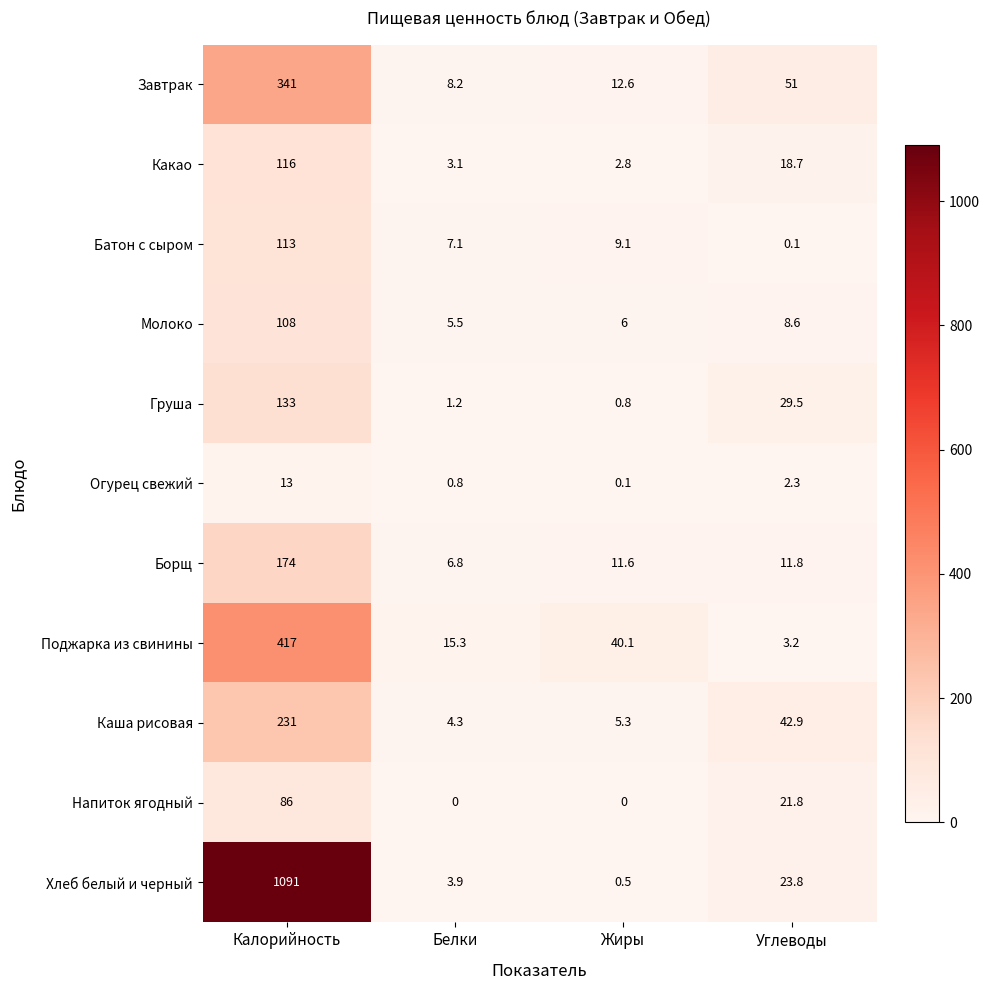

What is the spread (max minus min) of values at Углеводы?

50.9